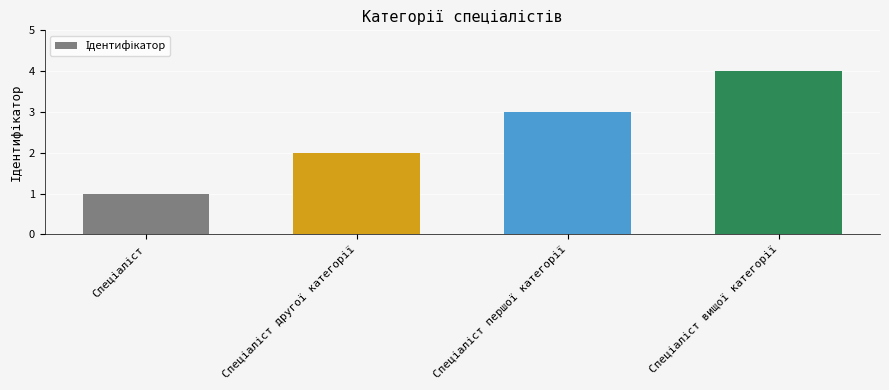

Reading right to left, transcribe all the data shown in this chart.

4	3	2	1